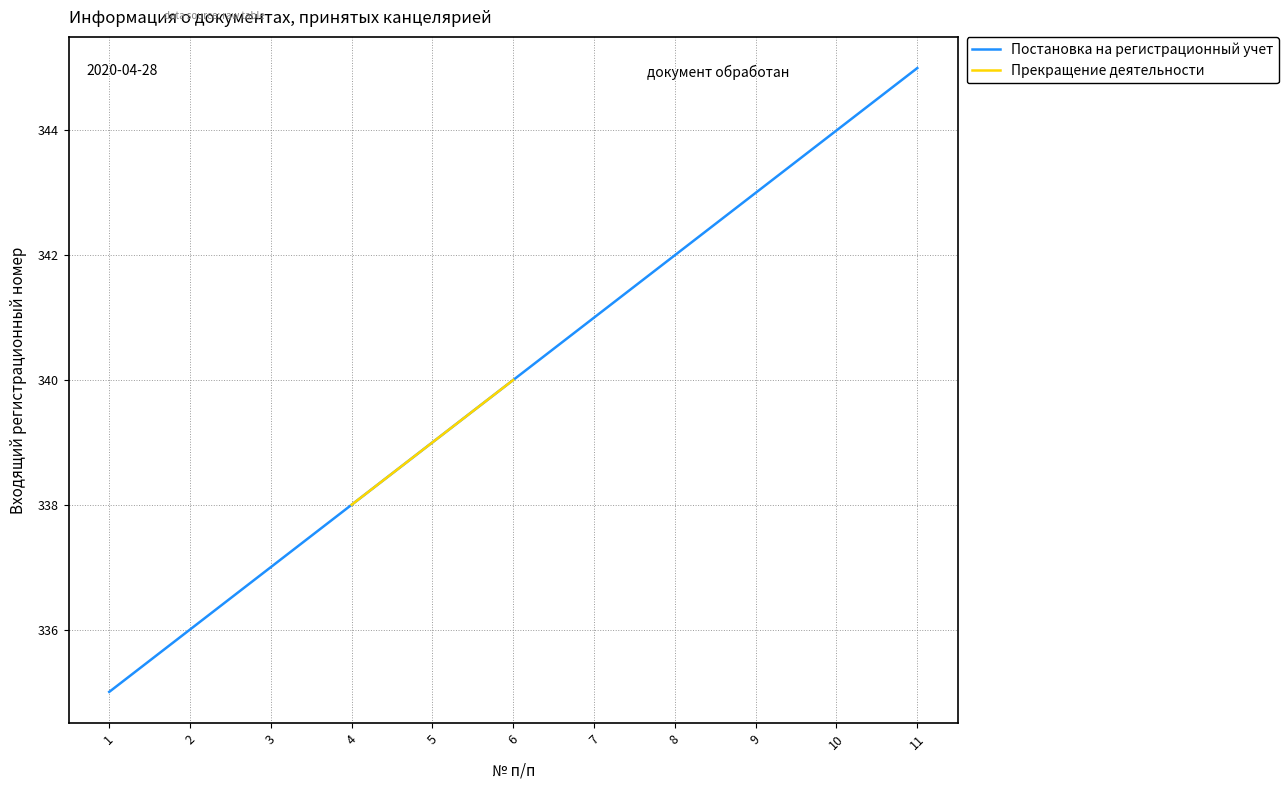

What is the average value?

340